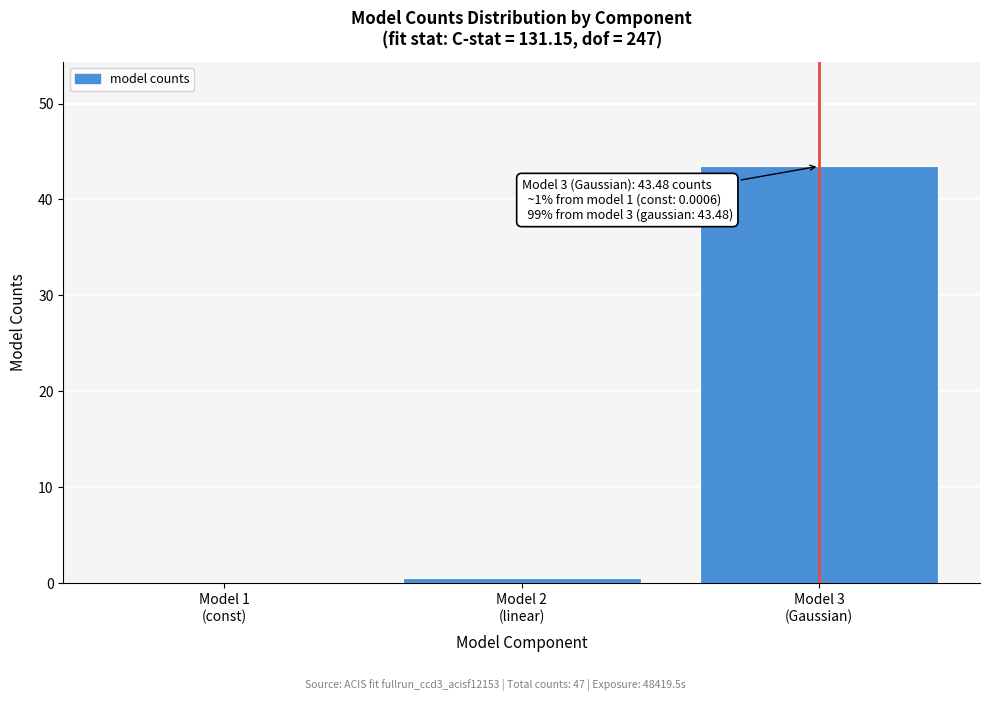

What is the maximum value shown in the chart?

43.5